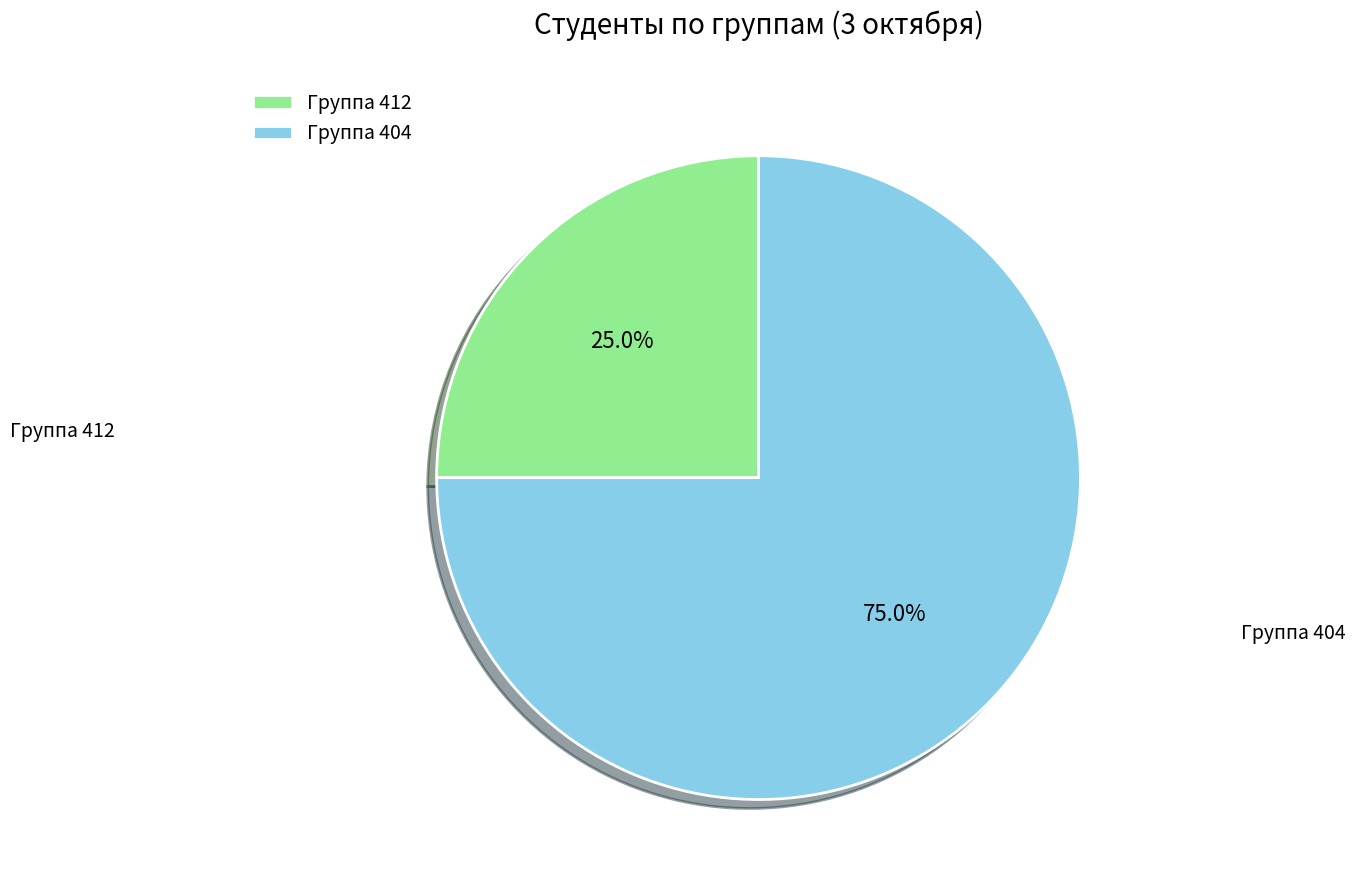

Which slice is the smallest?

Группа 412